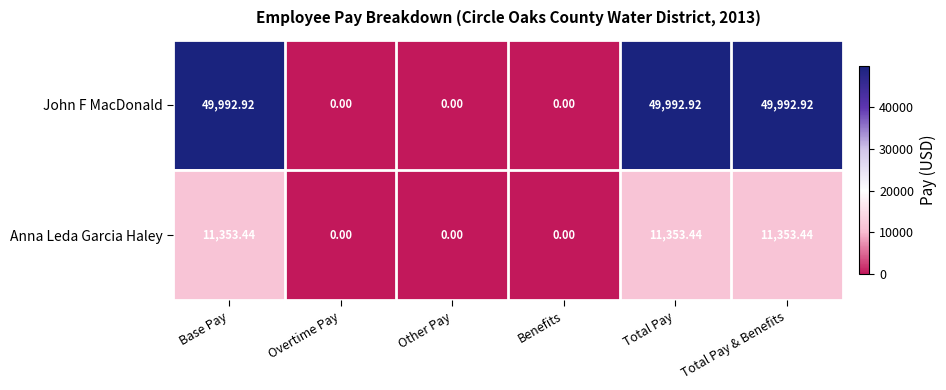

Which series has the largest range (max minus min)?

John F MacDonald